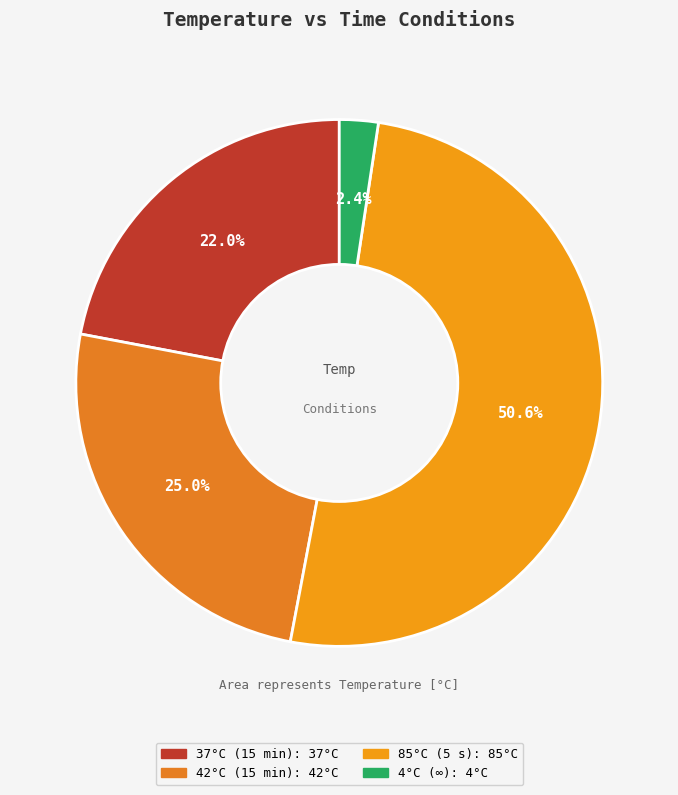

Between 85°C (5 s) and 42°C (15 min), which is larger?

85°C (5 s)